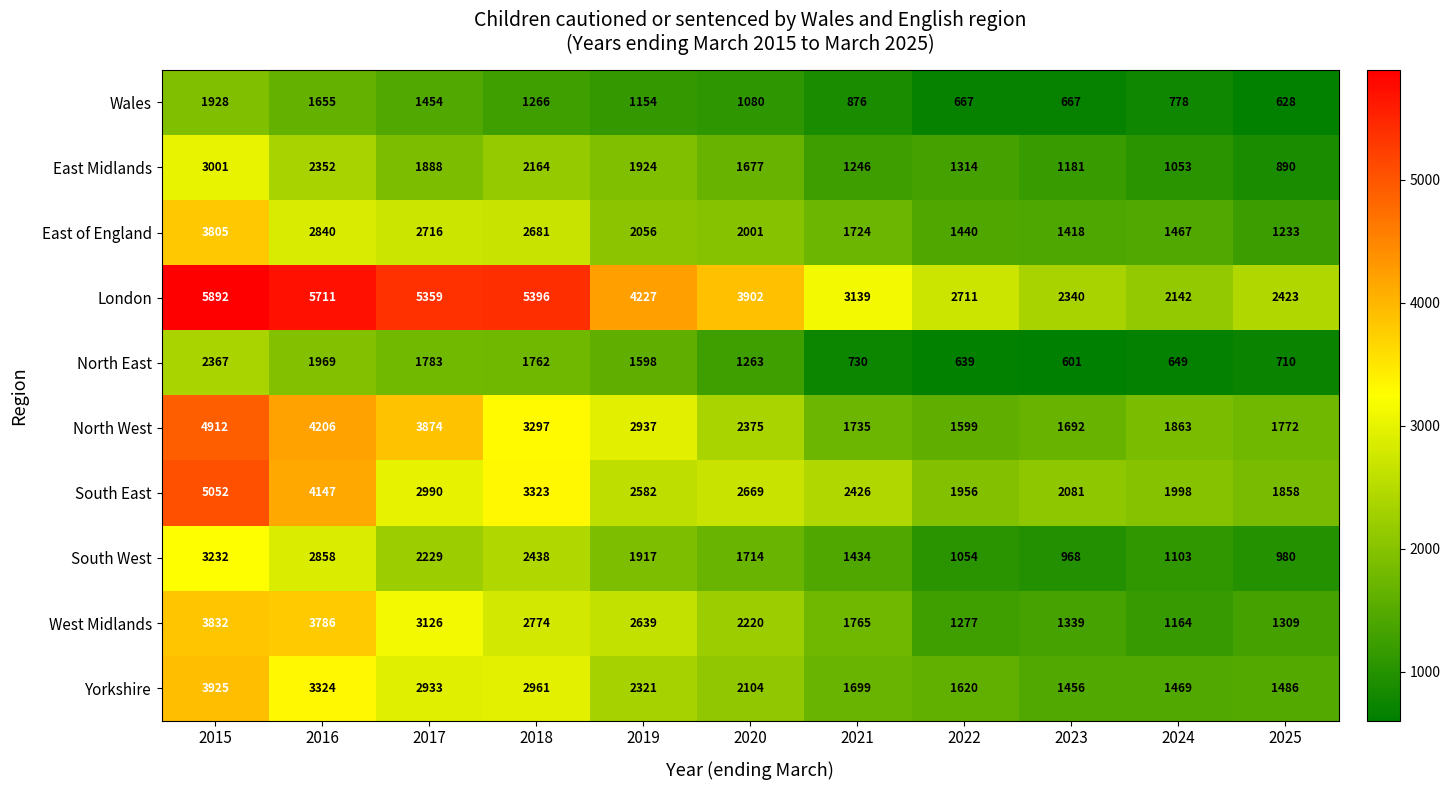

Which series has the widest spread of values?

London